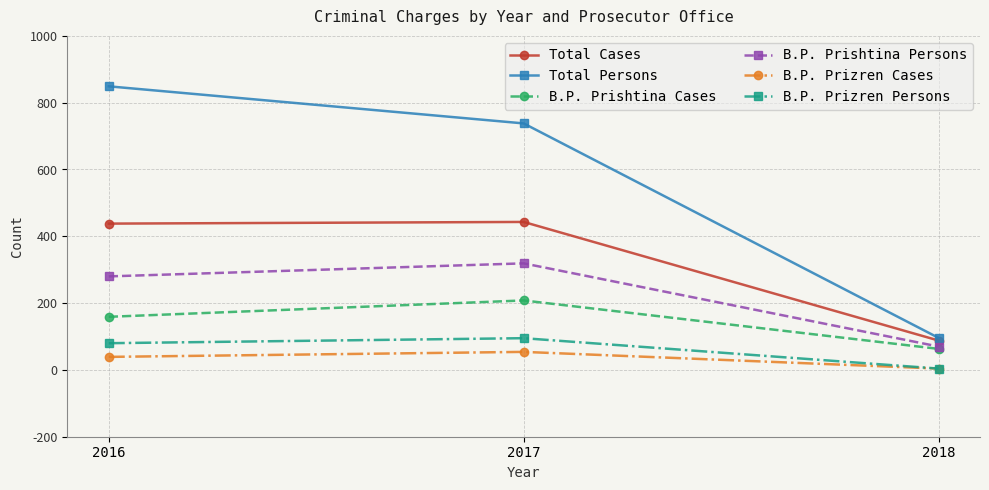

Reading left to right, list all the values displayed in this chart.

Total Cases: 438	443	88
Total Persons: 849	738	96
B.P. Prishtina Cases: 159	208	63
B.P. Prishtina Persons: 280	319	70
B.P. Prizren Cases: 39	54	4
B.P. Prizren Persons: 80	95	4